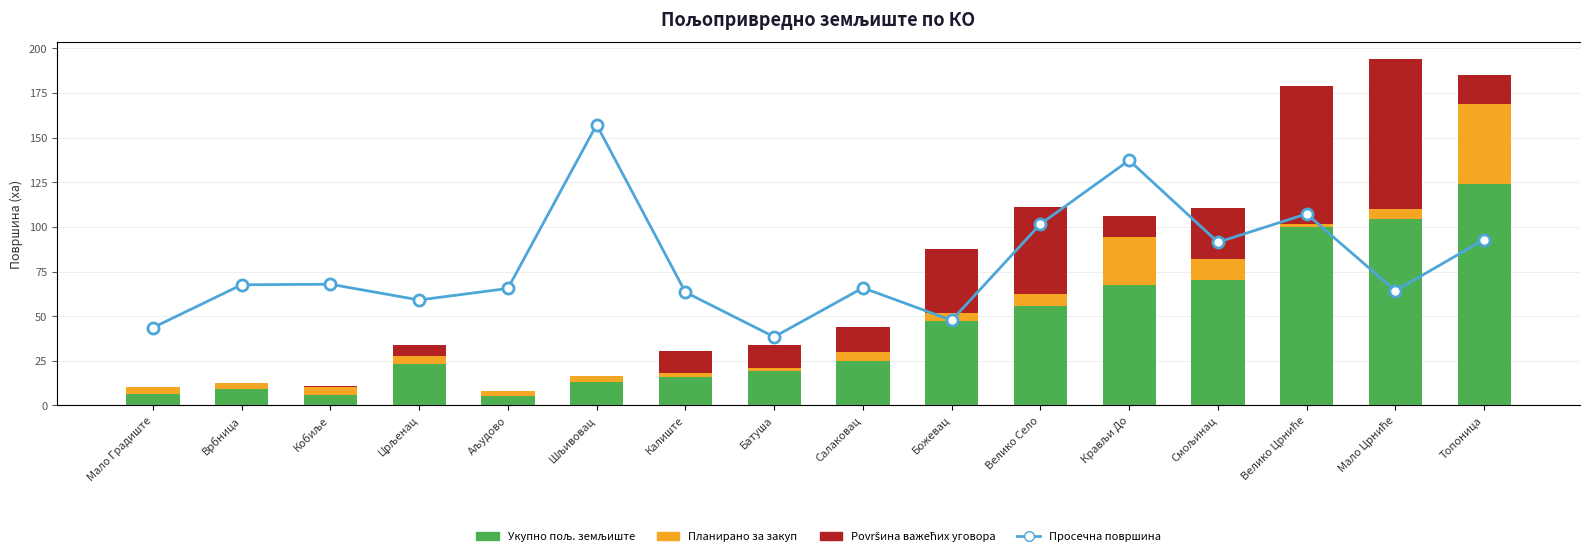

What is the label of the 12th bar from the left?

Крављи До